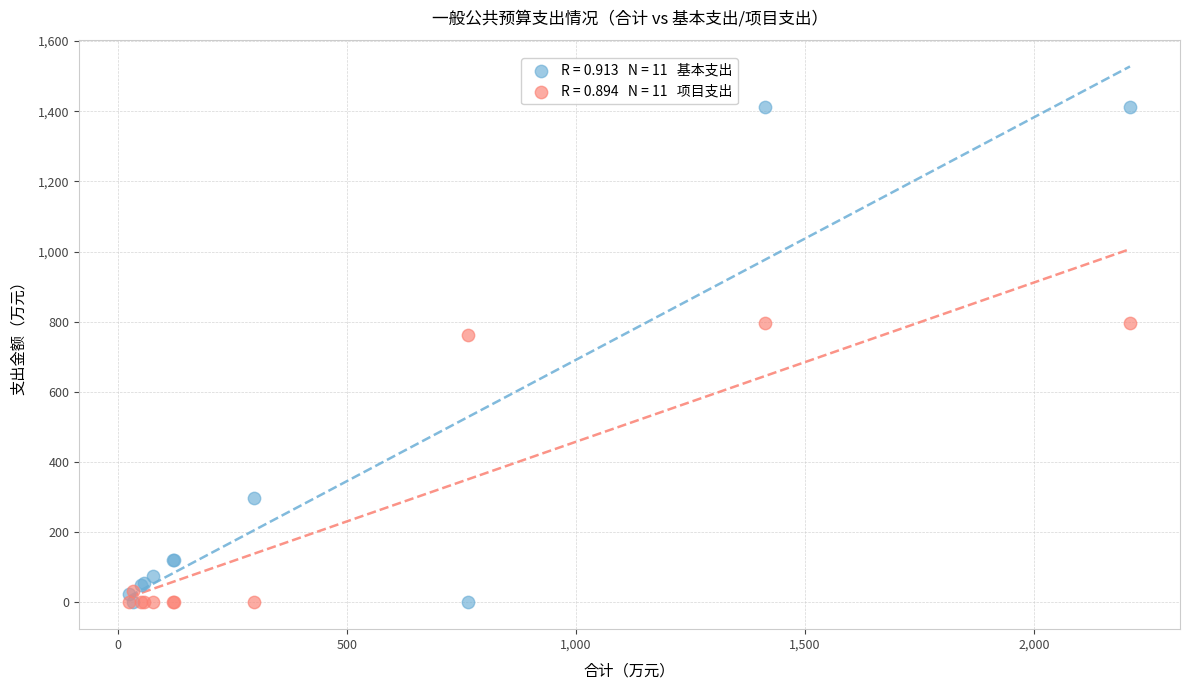

Across all series, what Y value is closest to 706?

763.0